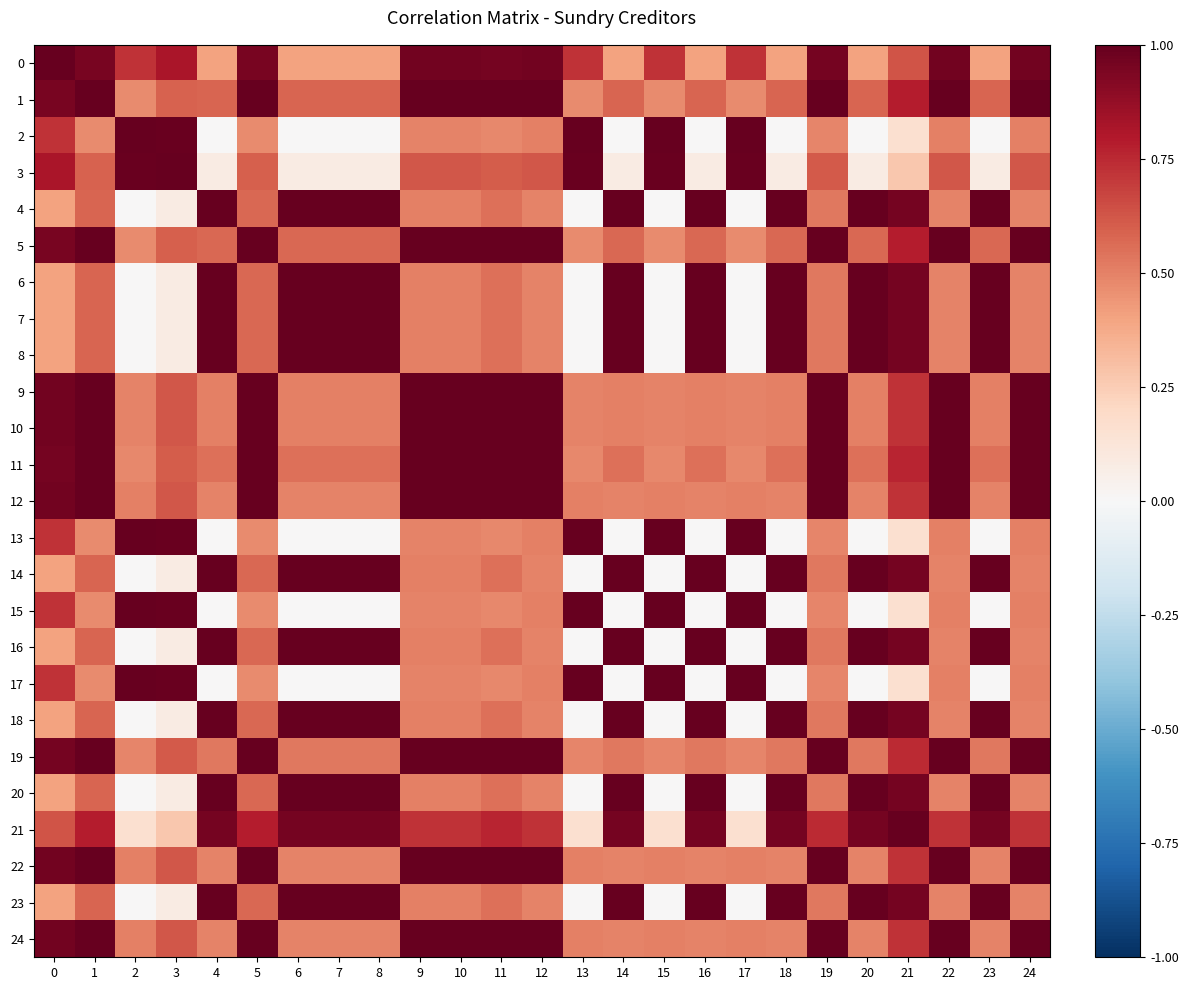

What is the spread (max minus min) of values at 23?

1.0